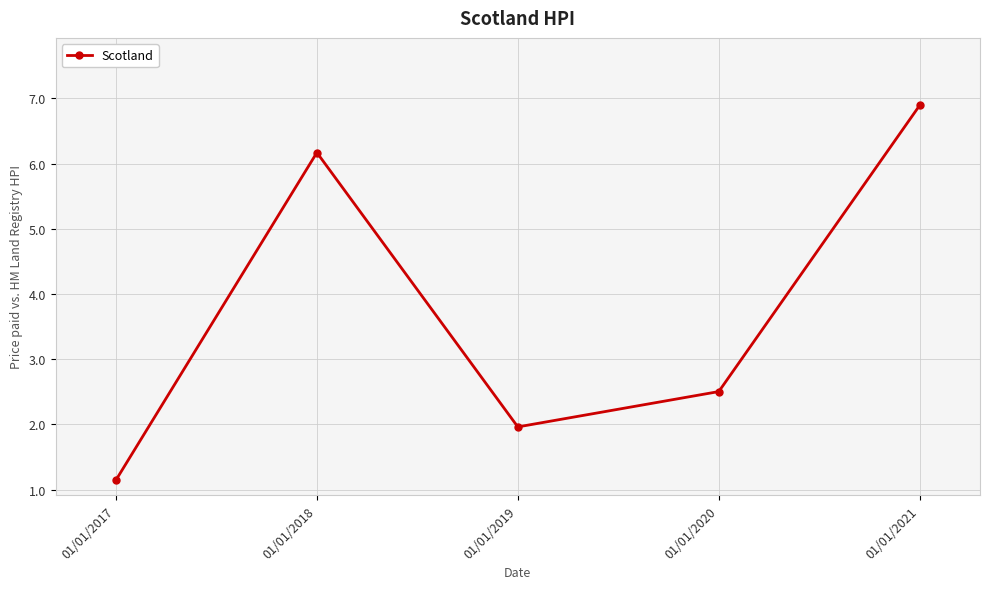

At which category does the data reach its first local peak?

01/01/2018